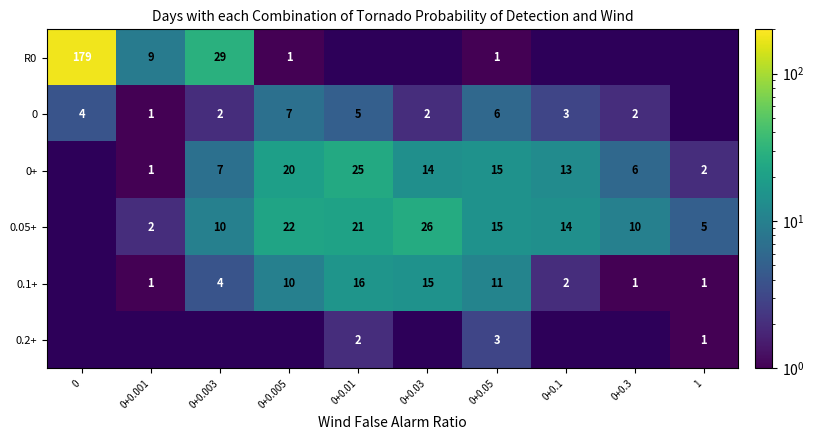

Is the value of R0 at 0+0.005 greater than the value of 0+ at 0+0.03?

No